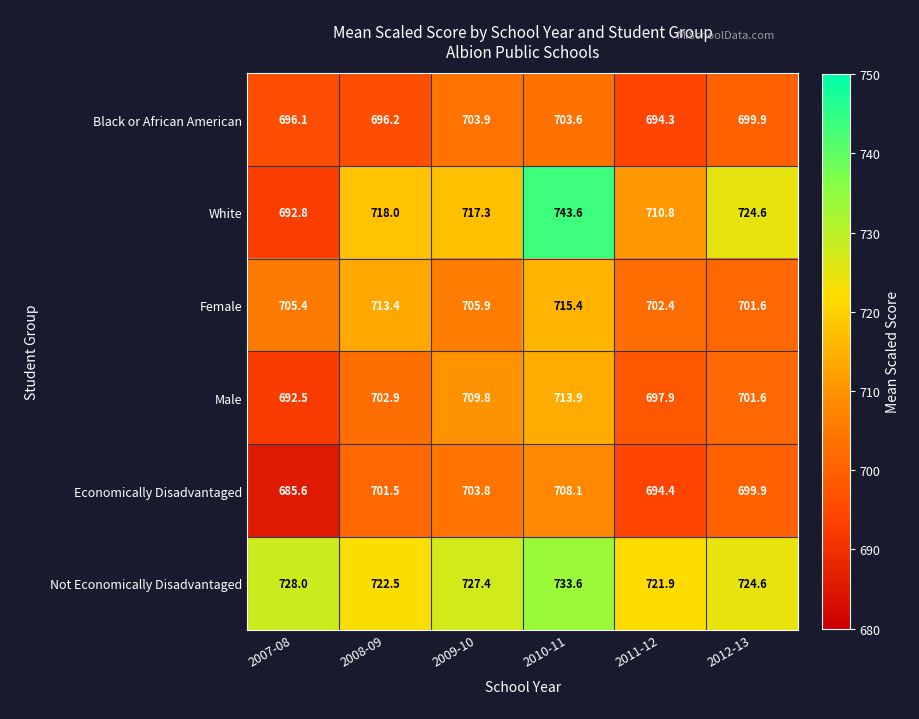

What is the difference between the highest and lowest values at 2010-11?

40.0